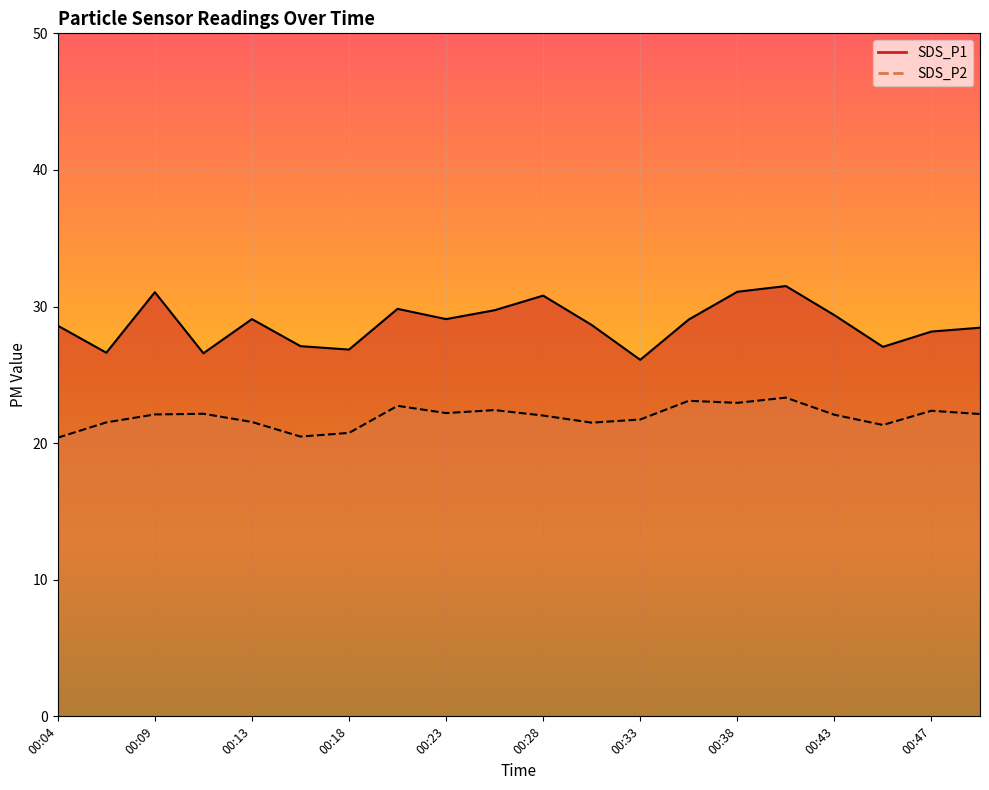

What is the spread (max minus min) of values at 00:21?

7.1